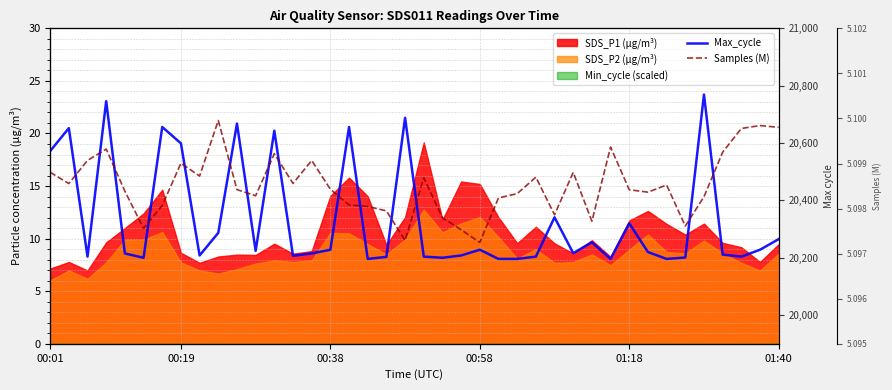

Is the value of Samples (M) at 16 greater than the value of Max_cycle at 6?

No